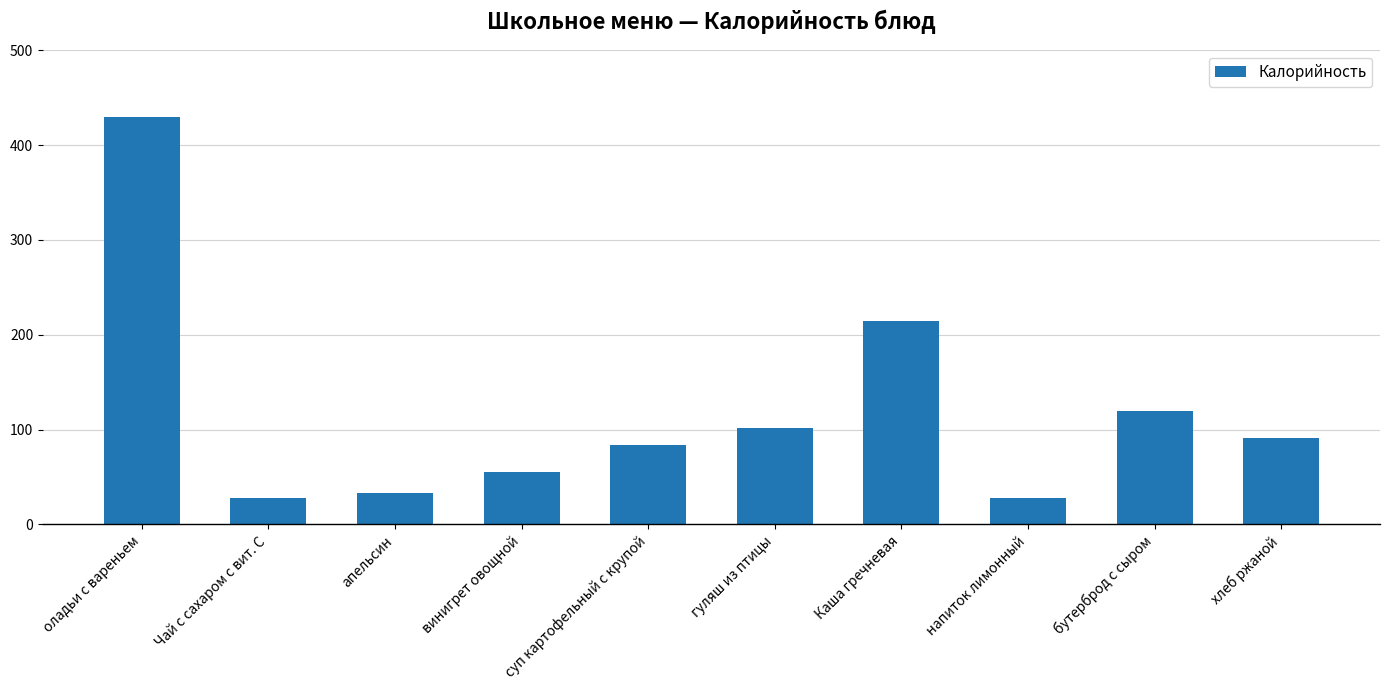

What is the minimum value shown in the chart?

28.0